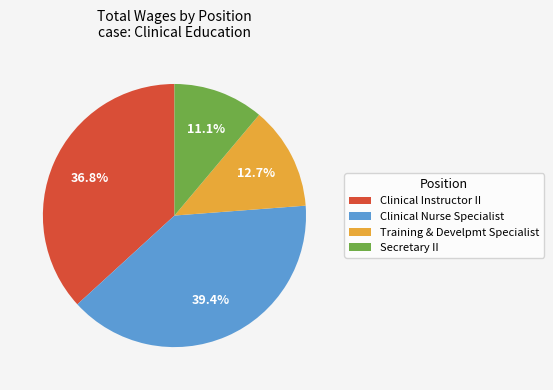

What is the largest slice in the pie chart?

Clinical Nurse Specialist